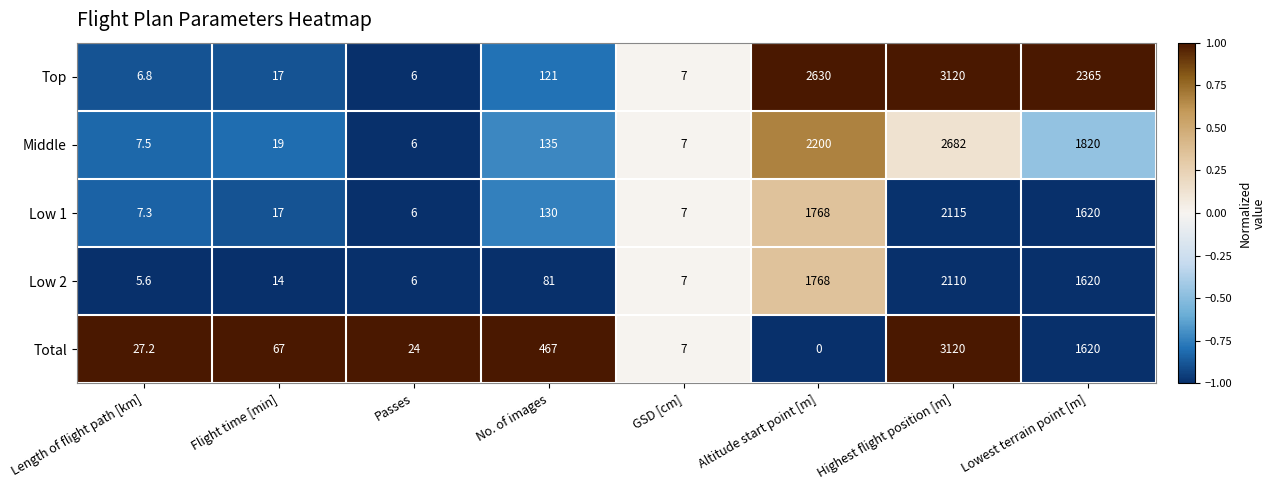

What is the difference between the second highest and second lowest values in the Top series?

2623.2